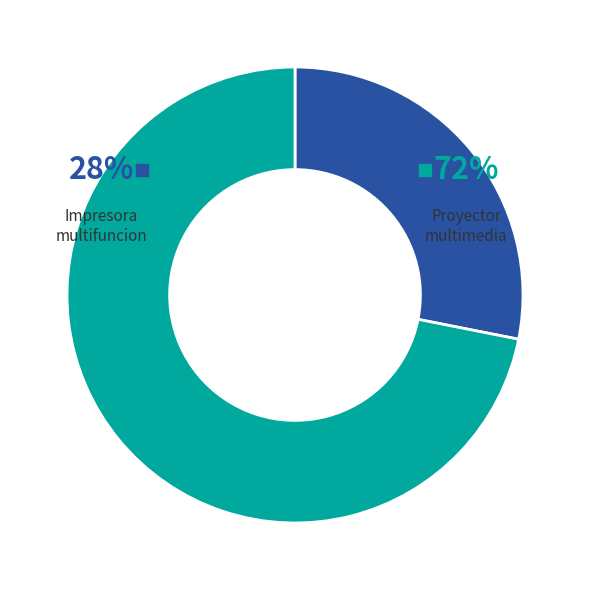

To the nearest percent, what percentage of the pie is Proyector multimedia?

72%